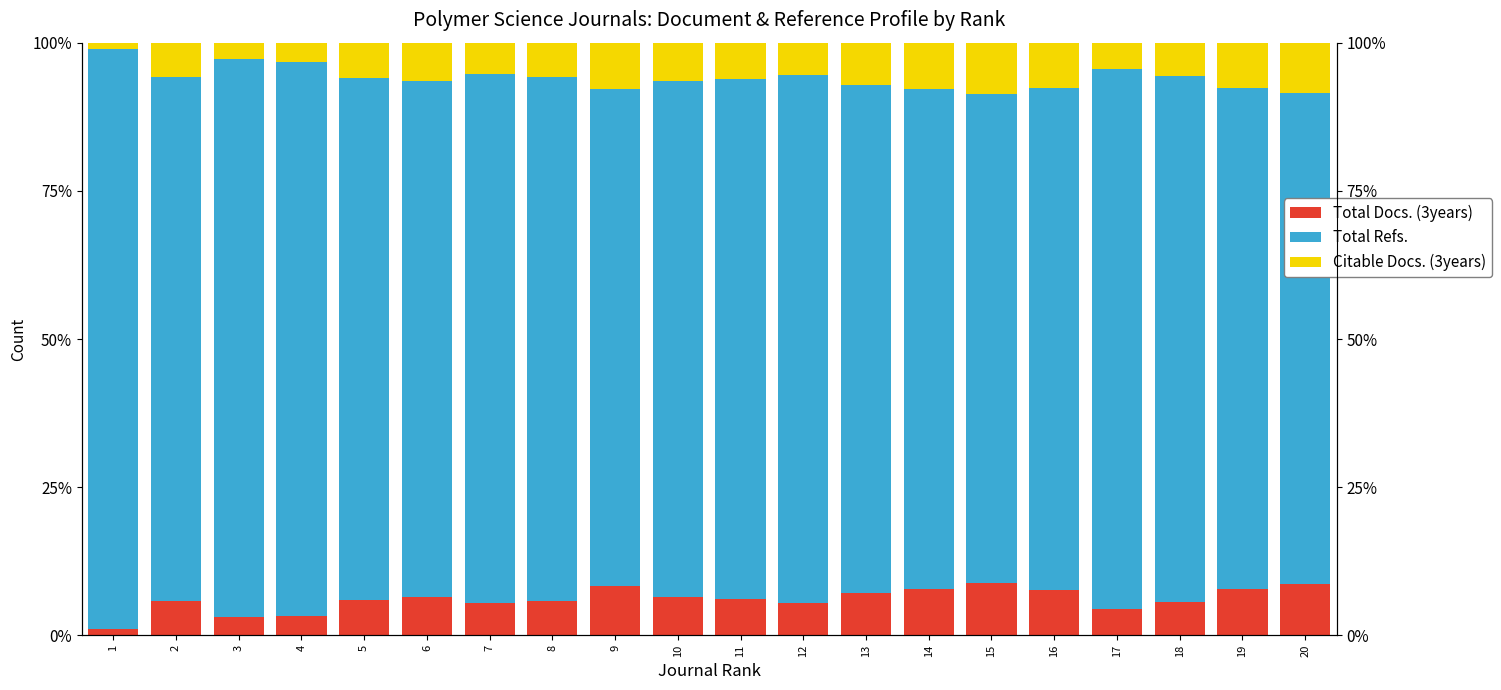

What are all the series names shown in the legend?

Total Docs. (3years), Total Refs., Citable Docs. (3years)